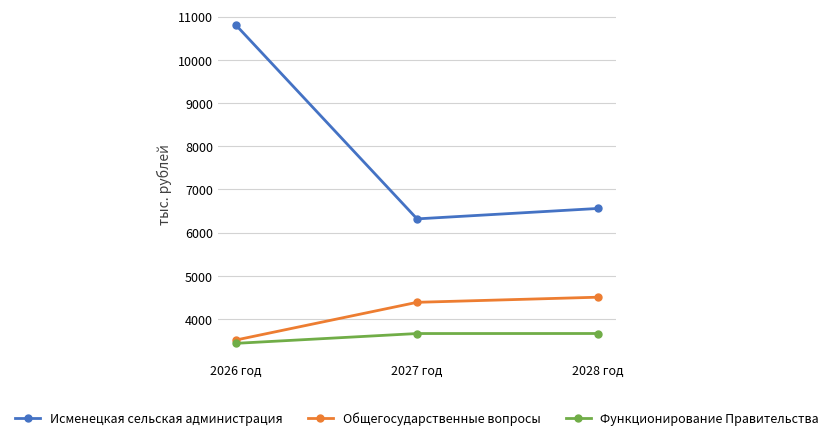

The Общегосударственные вопросы series shows 1538.1 at 2027 год. True or false?

False